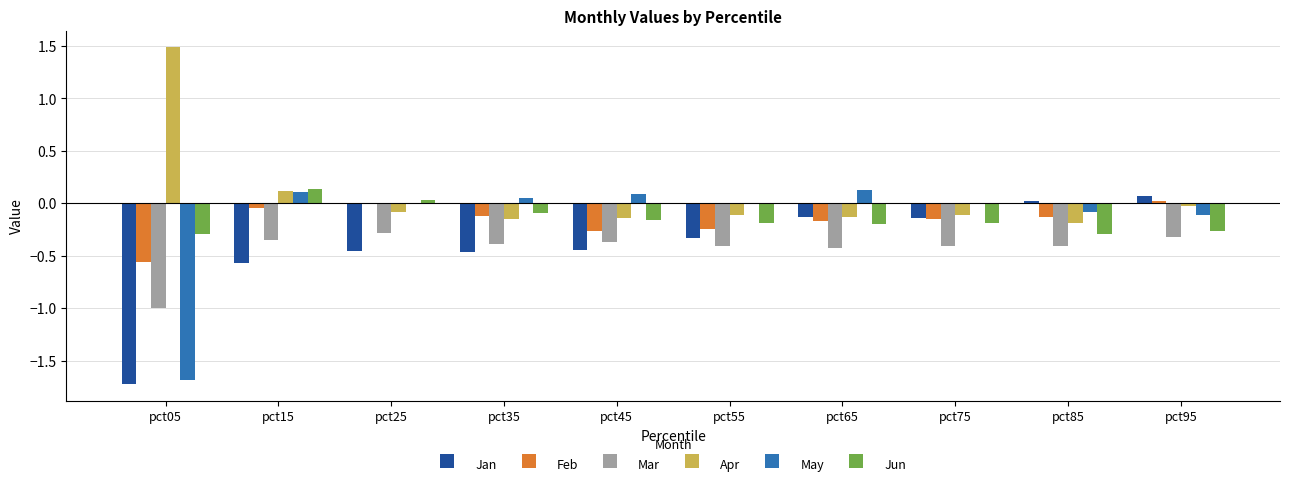

Which series has the largest total across all categories?

Apr